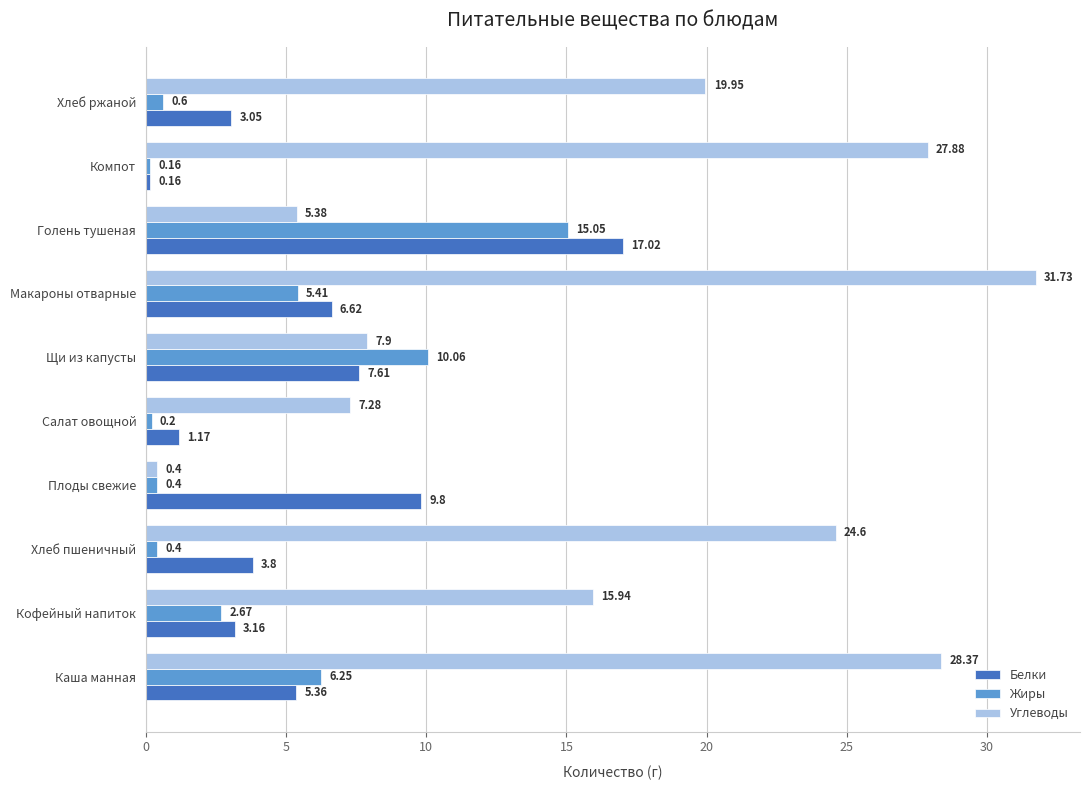

What is the difference between the maximum and minimum values in the Белки series?

16.9